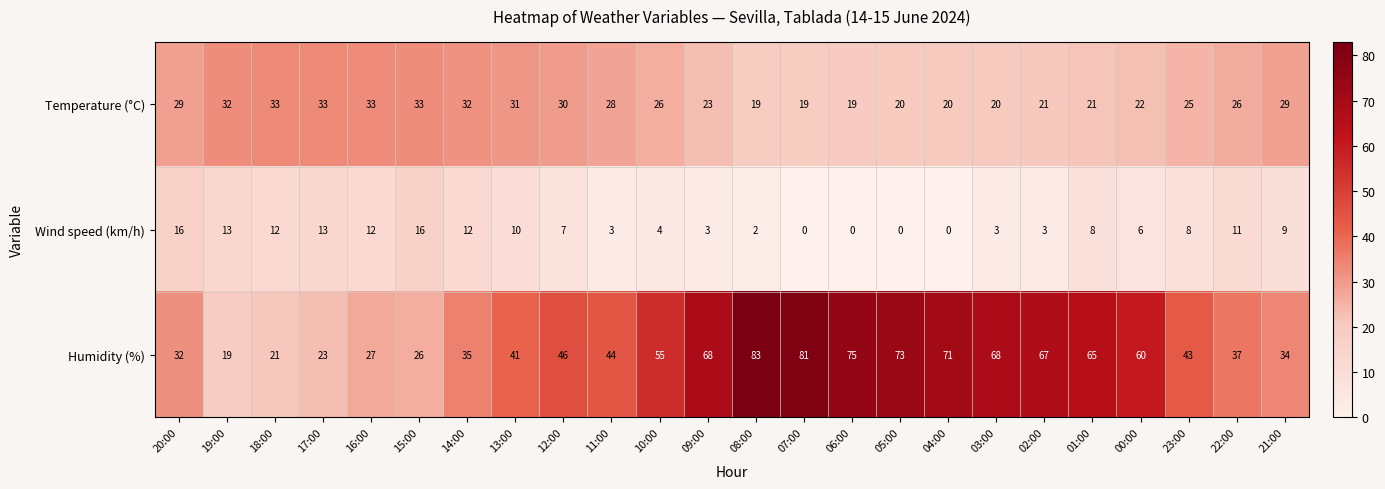

How many series are shown in this chart?

3